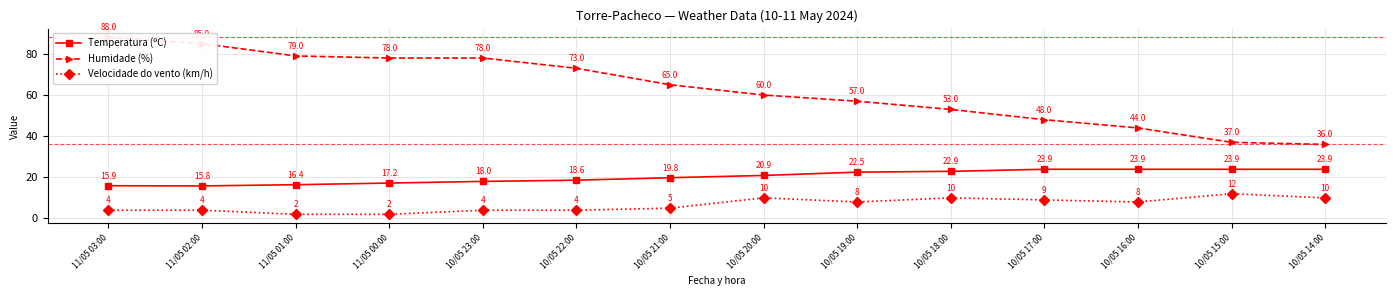

Is it true that Velocidade do vento (km/h) equals 2.3 at 10/05 20:00?

False